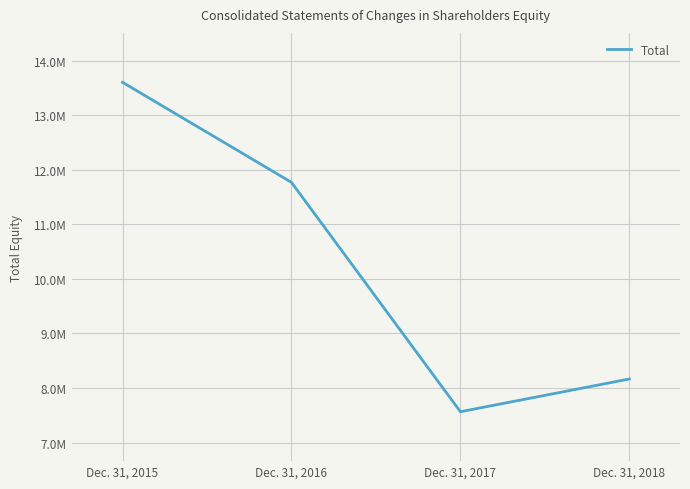

What is the sum of the values at Dec. 31, 2016 and Dec. 31, 2018?

19937678